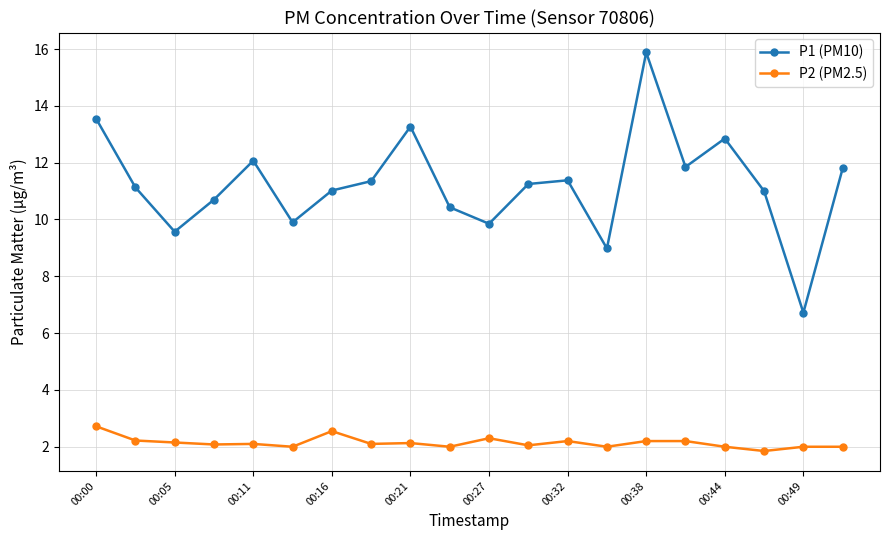

What is the lowest value of the P1 (PM10) series?

6.7